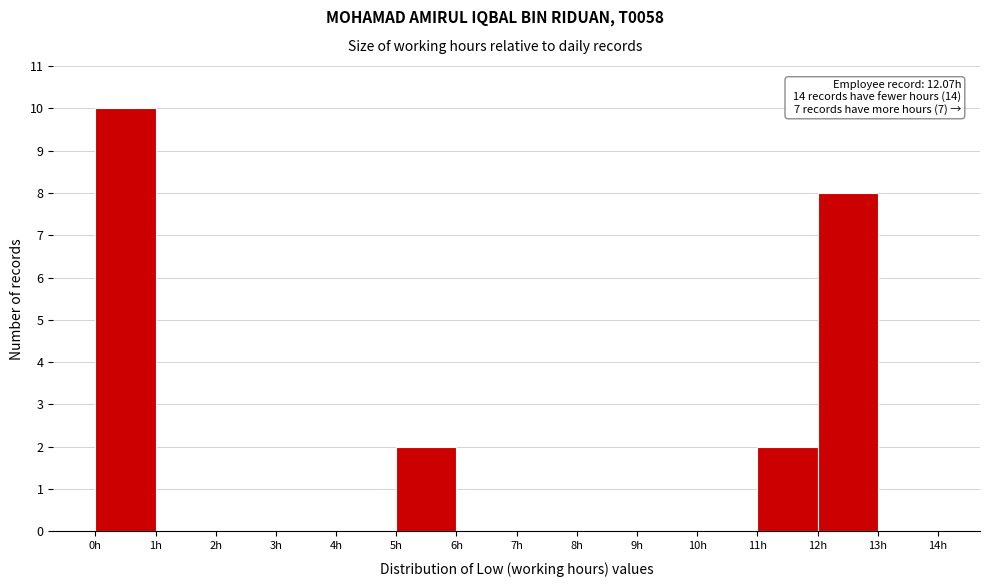

Which range on the x-axis has the tallest bar?

0 to 1